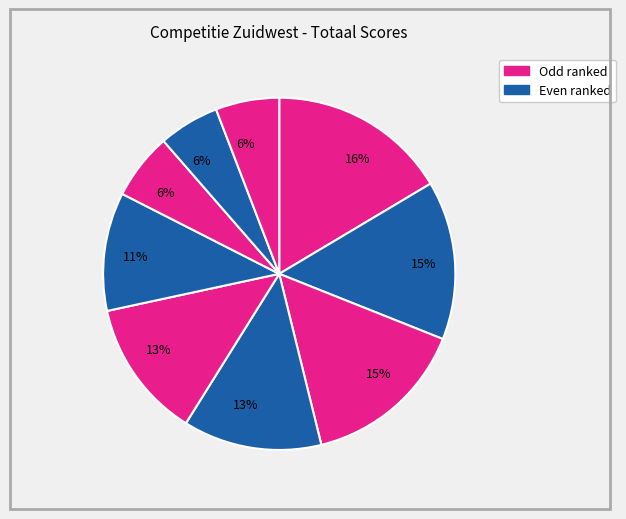

How many slices are in this pie chart?

9